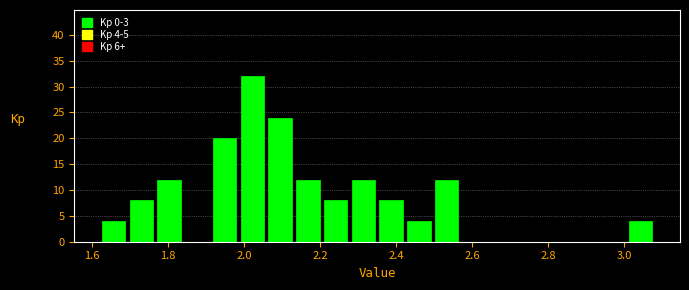

Around what value on the x-axis is the tallest bar? Give the approximate position of its centre, as read against the axis.

2.02